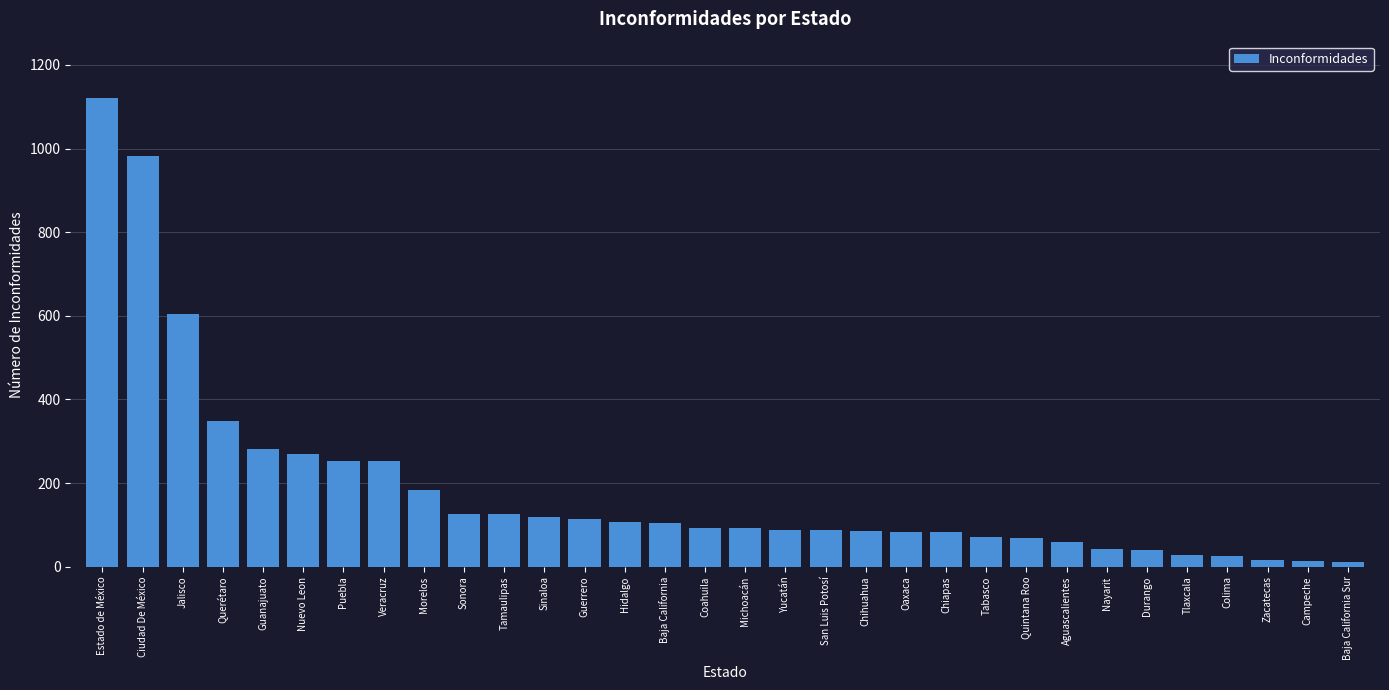

True or false: the data shows 29 at Tlaxcala.

True